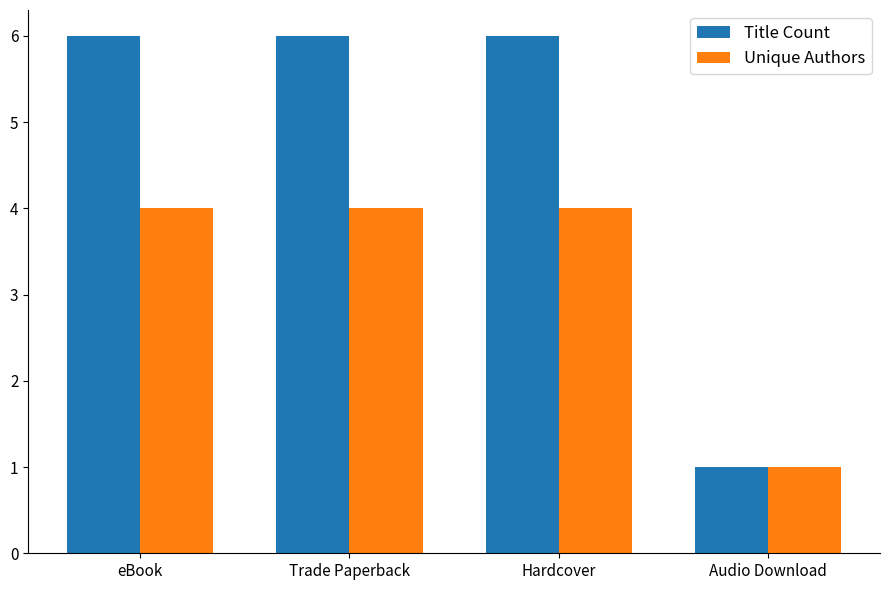

Which series has the widest spread of values?

Title Count